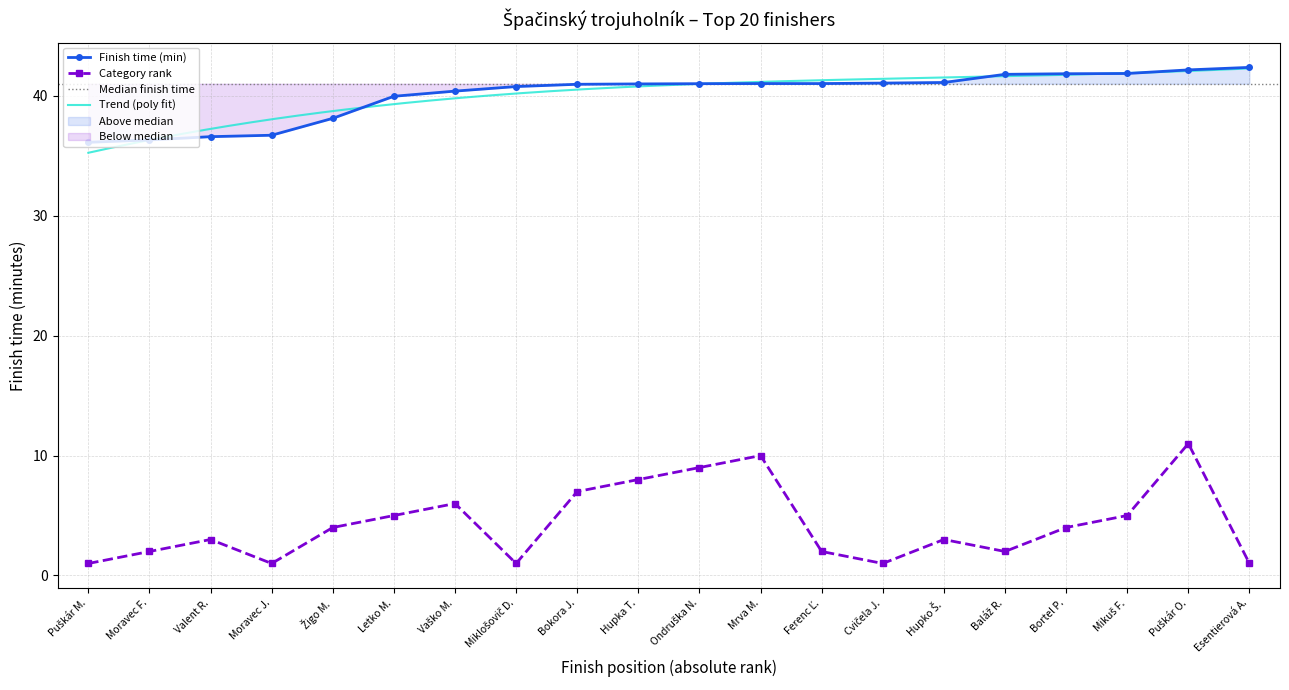

Is this an area chart (filled region under the line)?

No